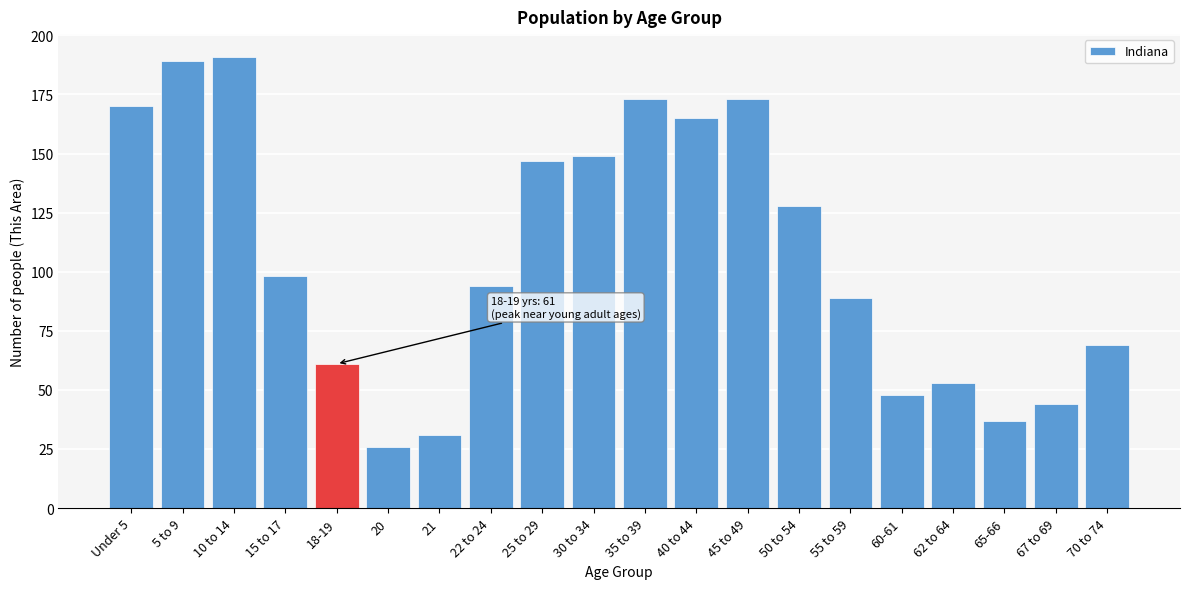

Reading left to right, extract all data points from this chart.

170	189	191	98	61	26	31	94	147	149	173	165	173	128	89	48	53	37	44	69